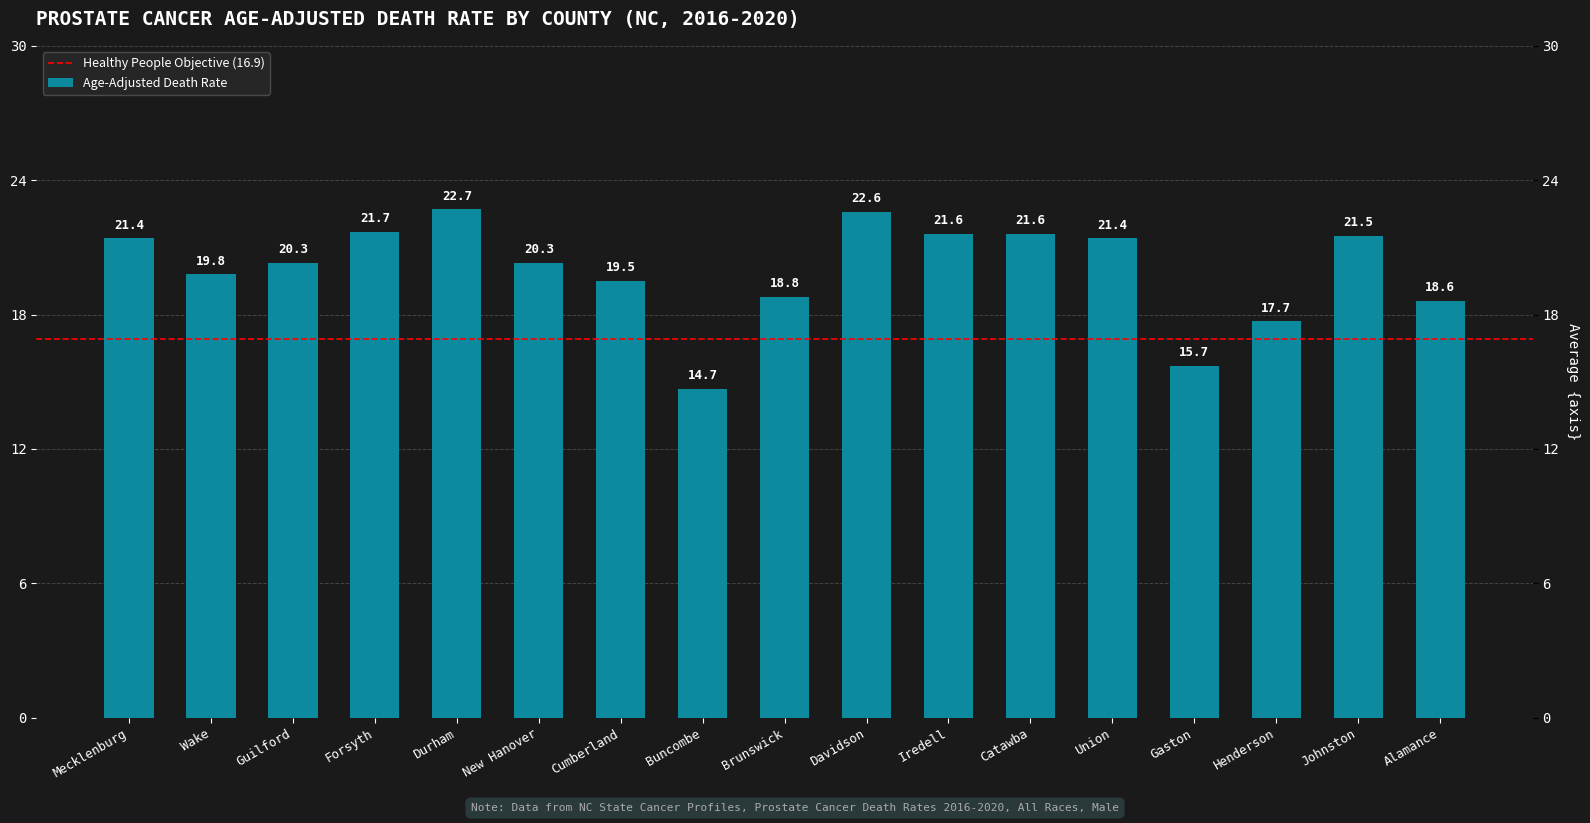

Does the chart contain any negative values?

No